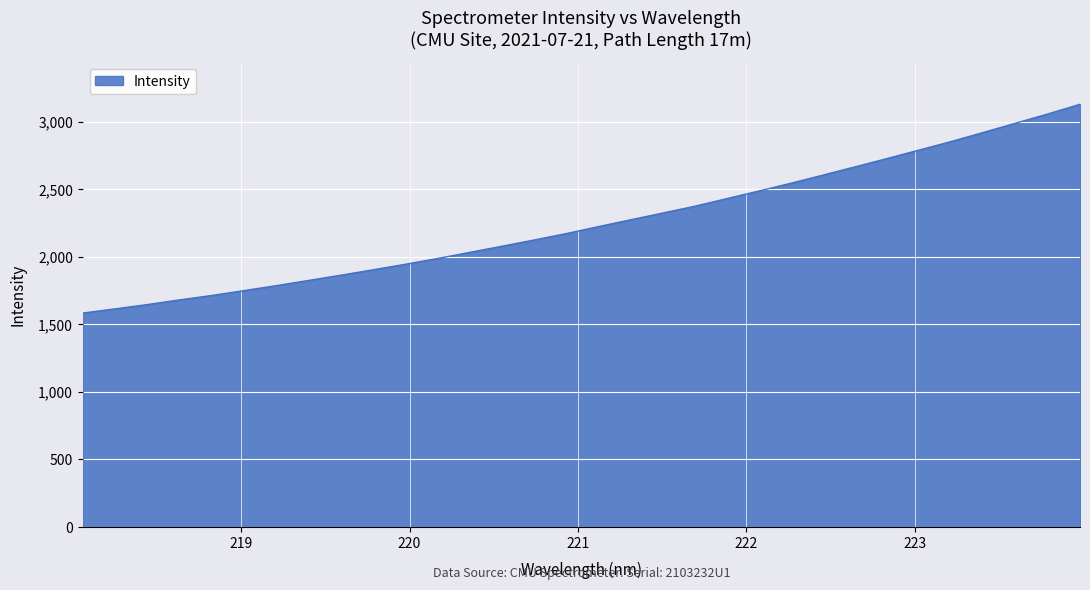

What is the average value?

2254.1